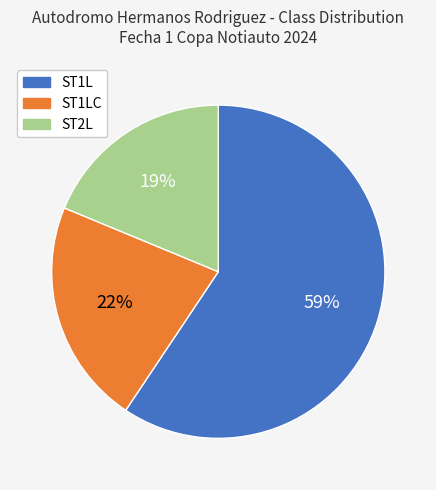

How many segments does this pie chart have?

3